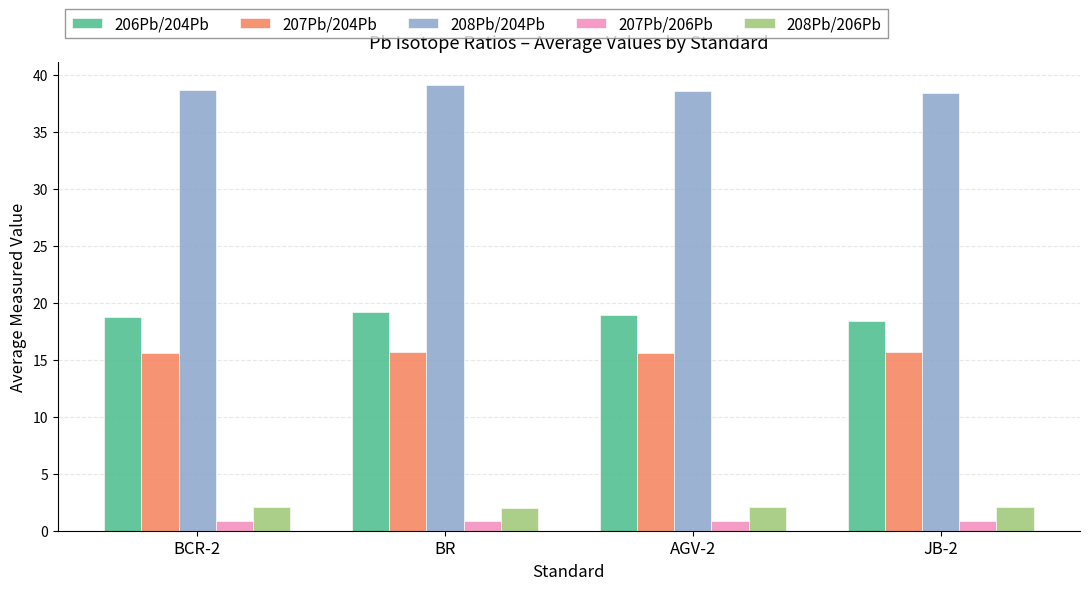

What is the difference between the 206Pb/204Pb values at AGV-2 and BCR-2?

0.2